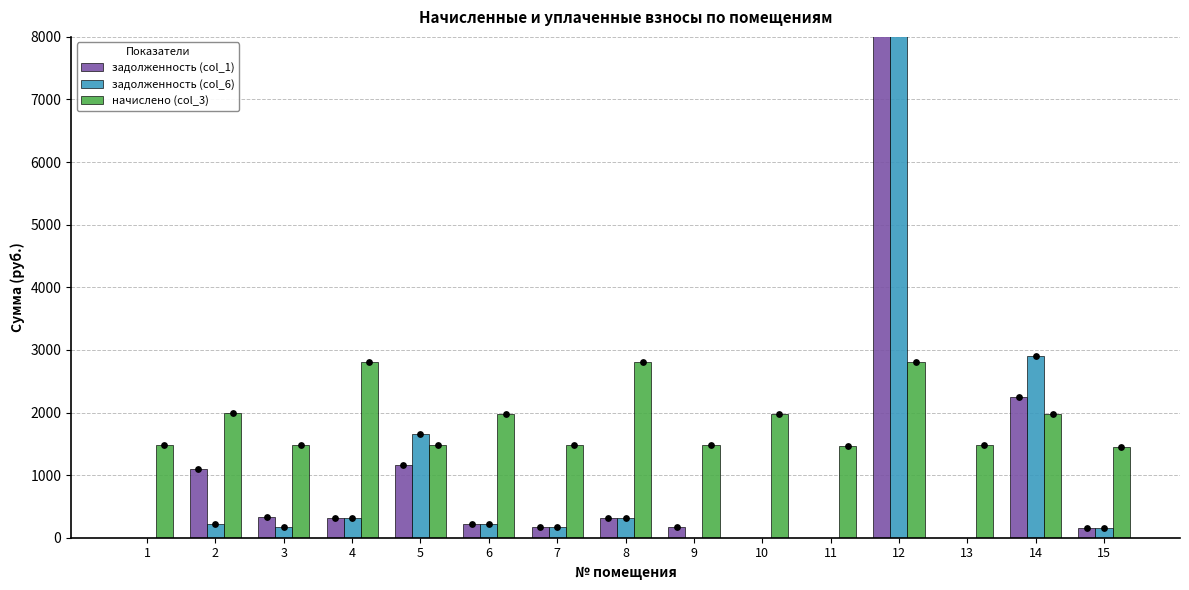

Which series has the widest spread of Y values?

задолженность (col_6)